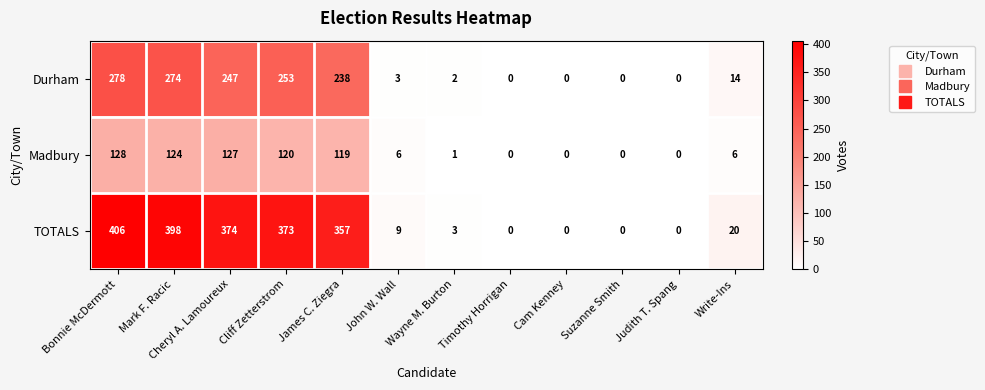

The Durham series shows 1 at John W. Wall. True or false?

False